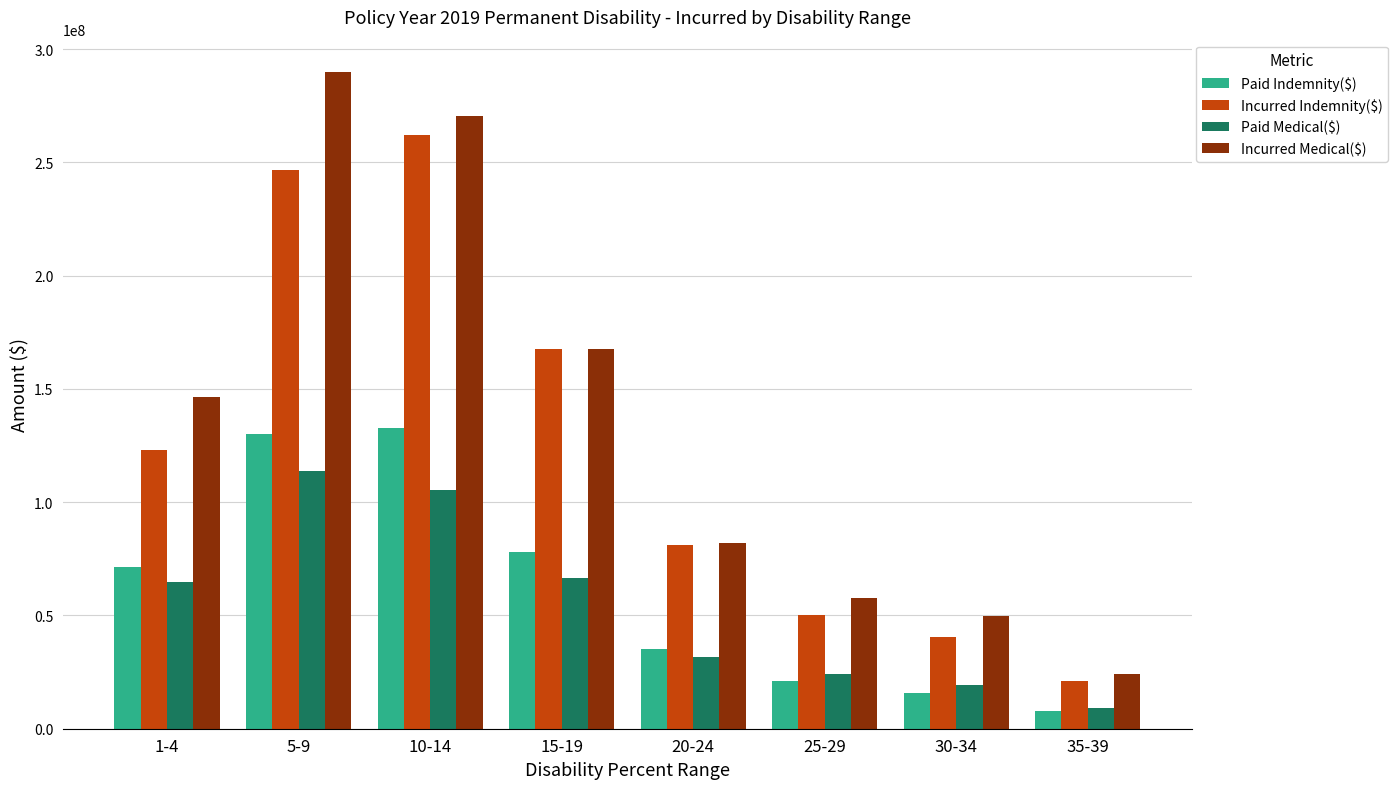

What is the value of the Paid Indemnity($) bar at the 4th from the left?

77977715